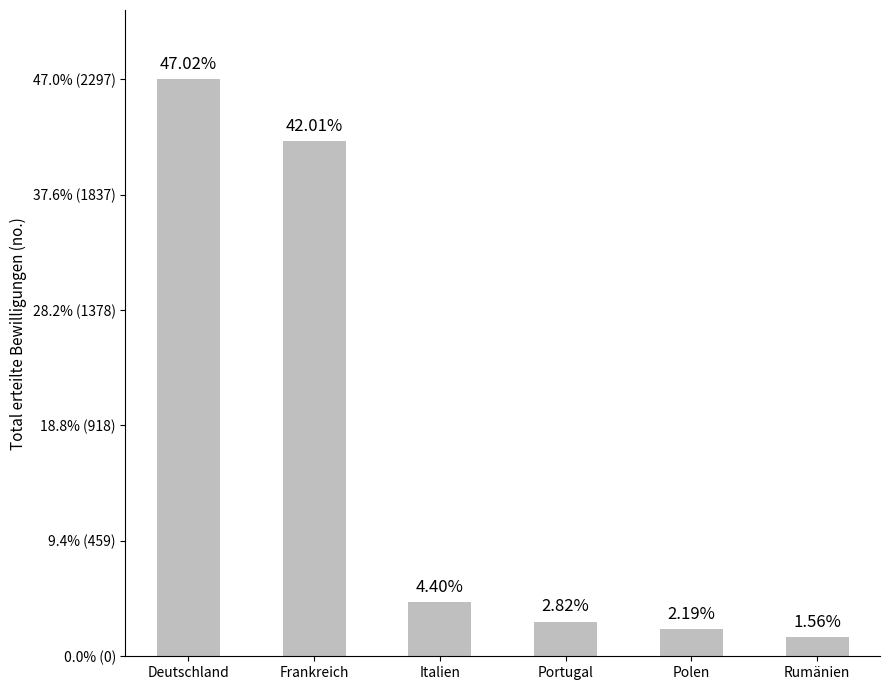

What is the maximum value shown in the chart?

2297